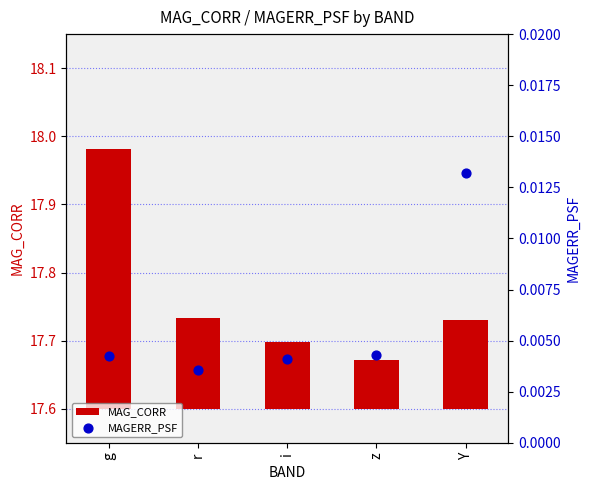

Which series has the largest total across all categories?

MAG_CORR